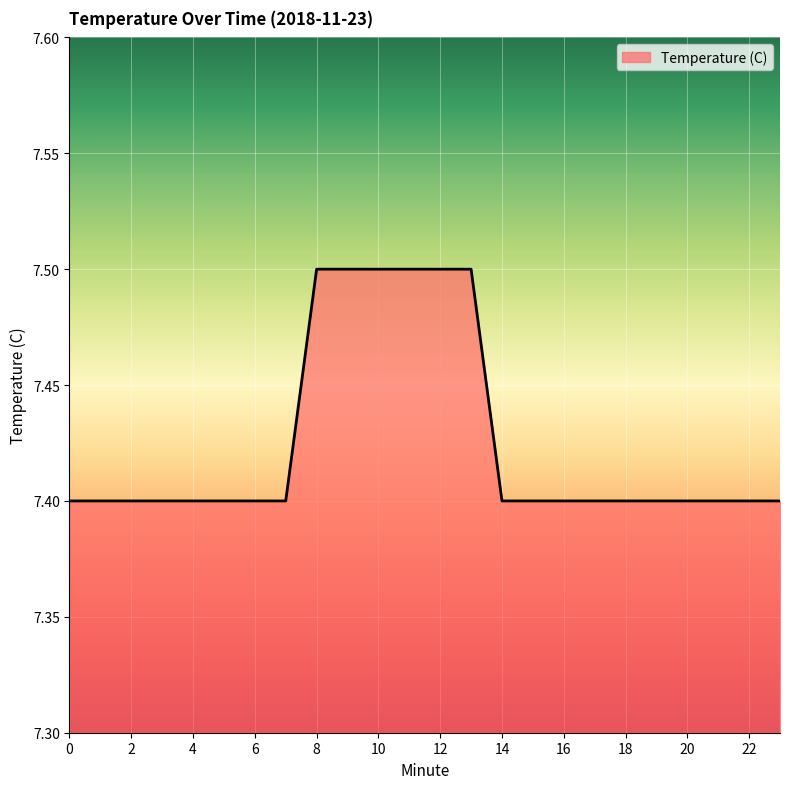

How many values are between 7 and 8?

24